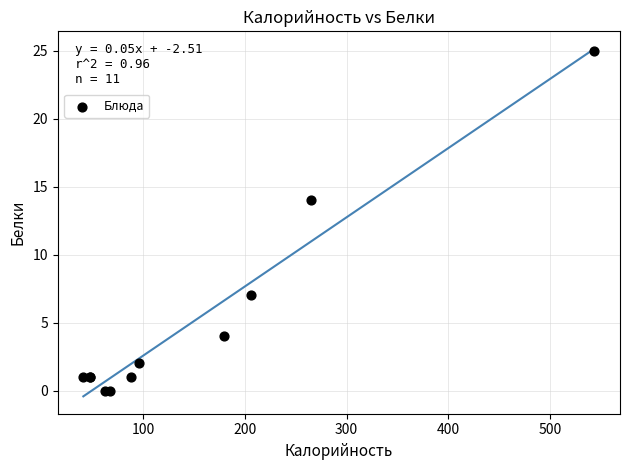

What Y value in the scatter plot is closest to 12?

14